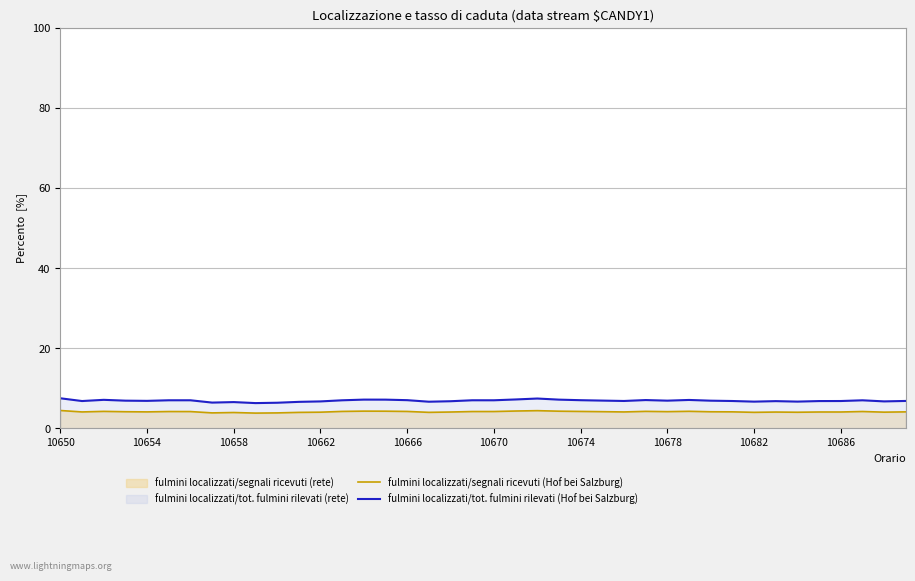

Which series has the largest total across all categories?

fulmini localizzati/tot. fulmini rilevati (Hof bei Salzburg)